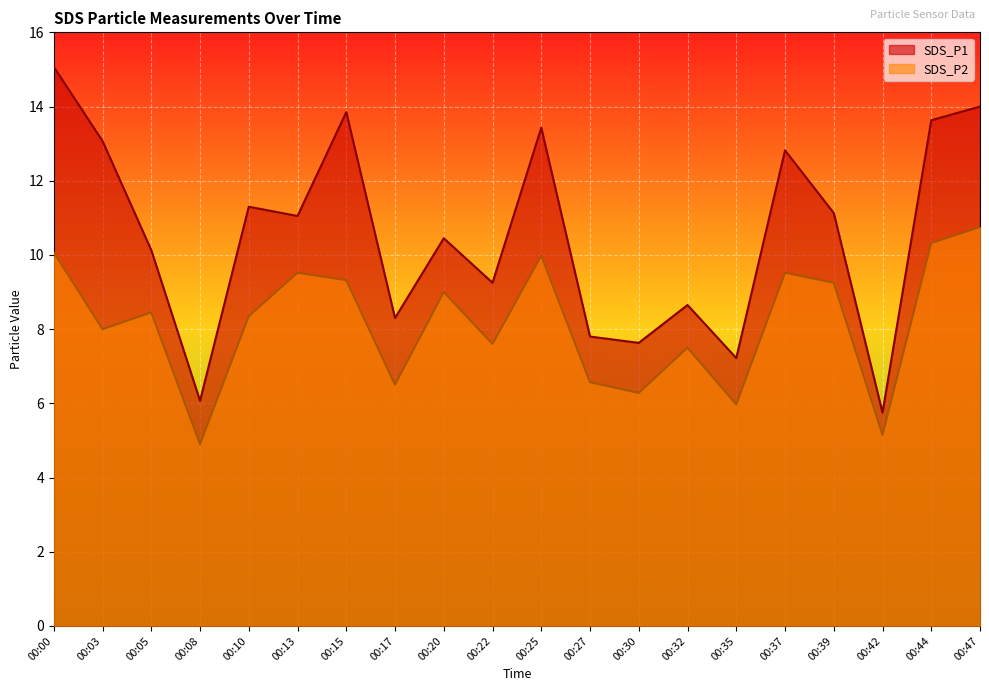

Rank the series by their average value, from lowest to highest.

SDS_P2, SDS_P1